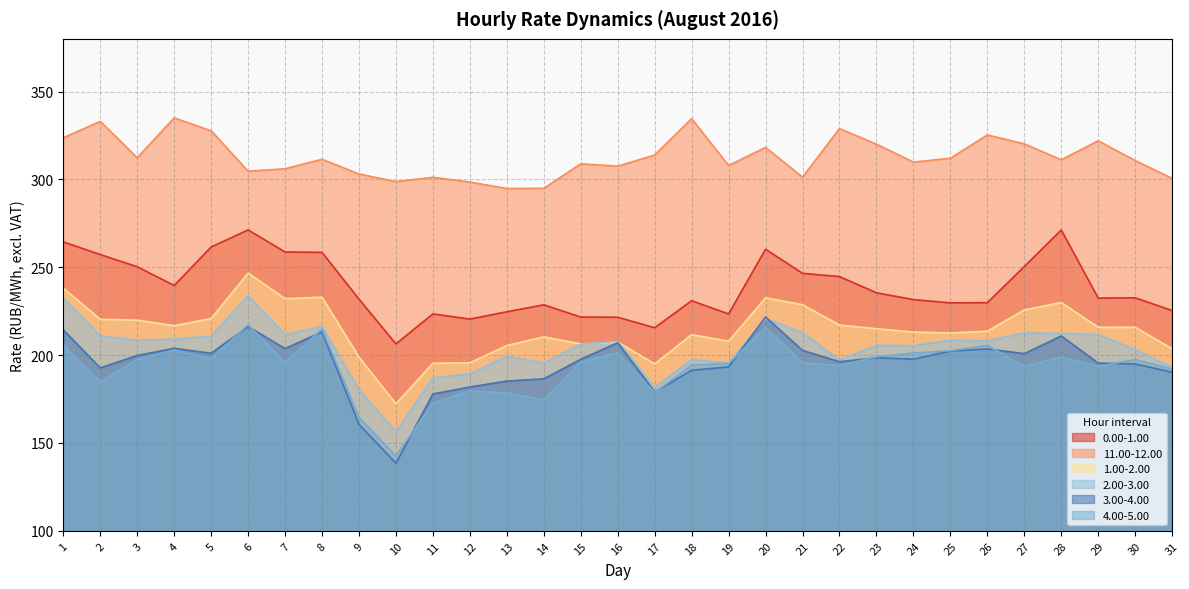

Does the chart display data point markers on the line(s)?

No